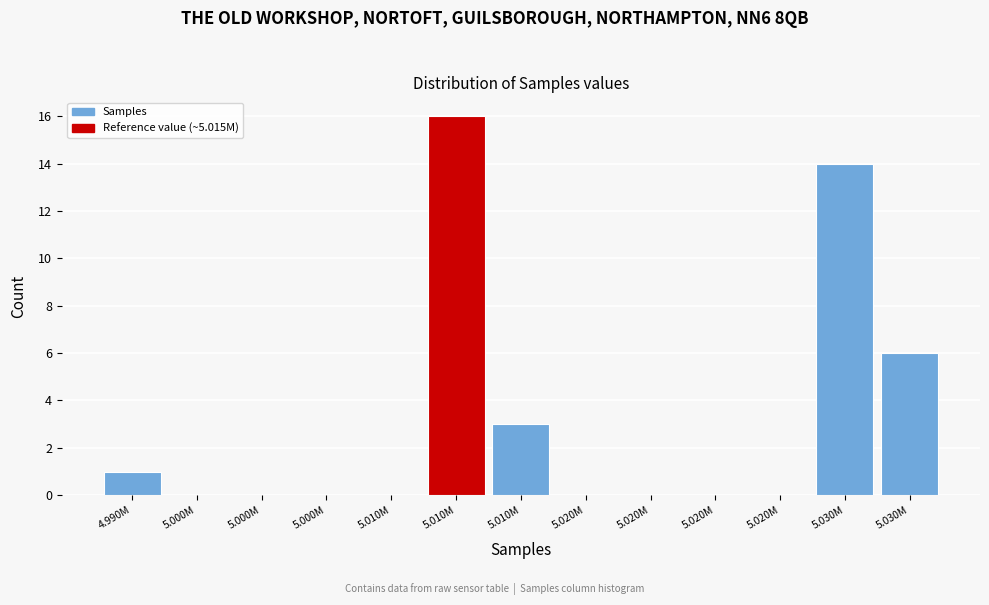

Are the bars horizontal?

No